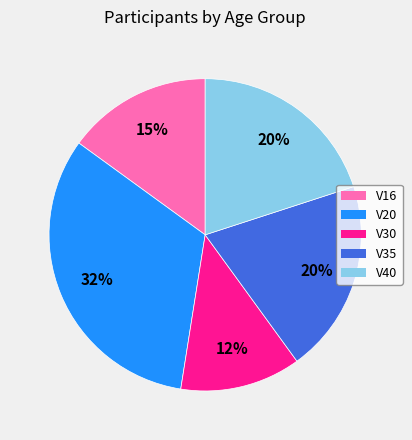

Between V30 and V35, which is larger?

V35